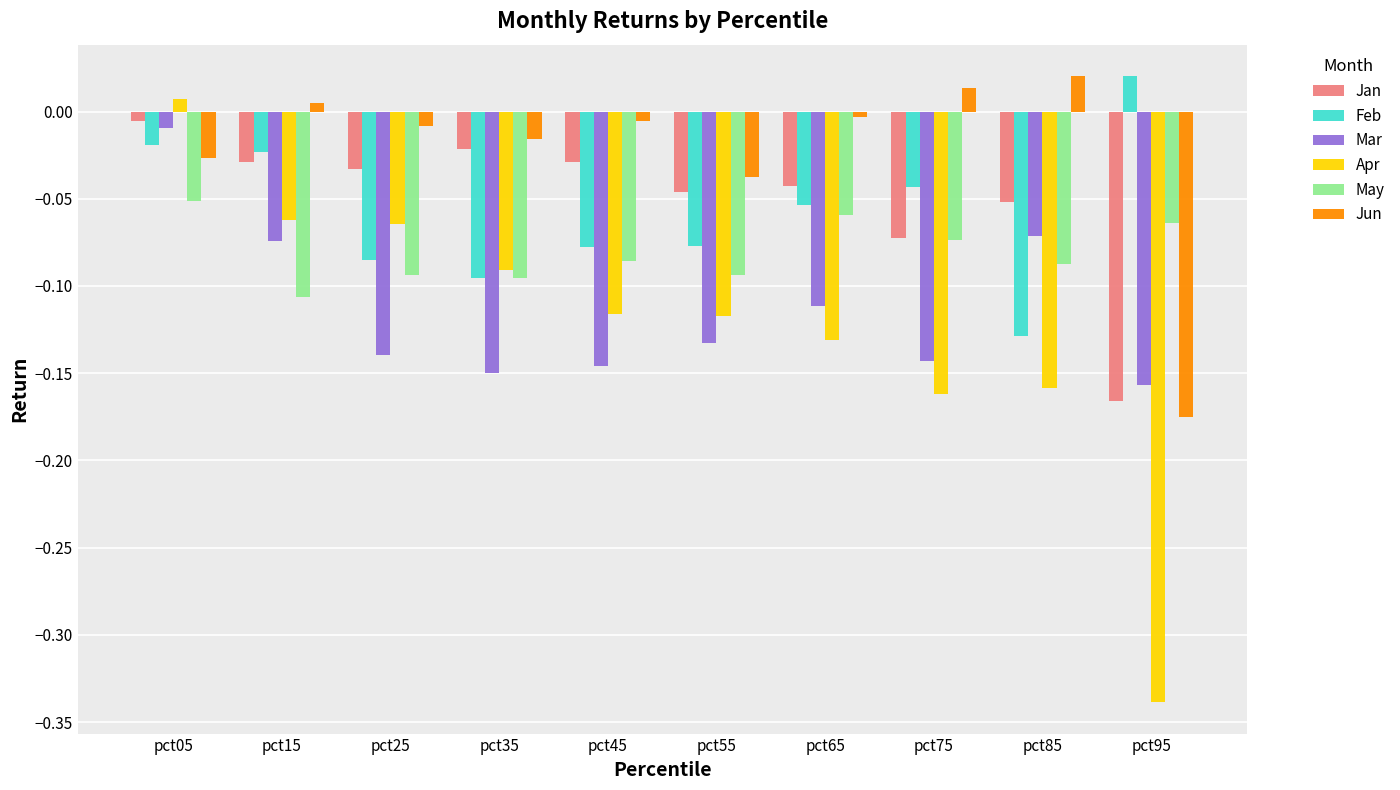

At which label does May reach its minimum?

pct15